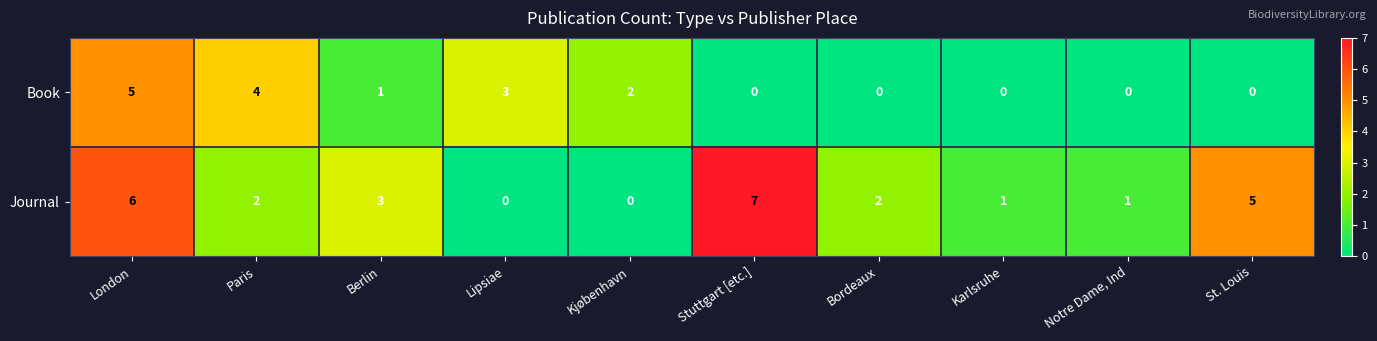

What is the difference between the Journal values at Notre Dame, Ind and London?

5